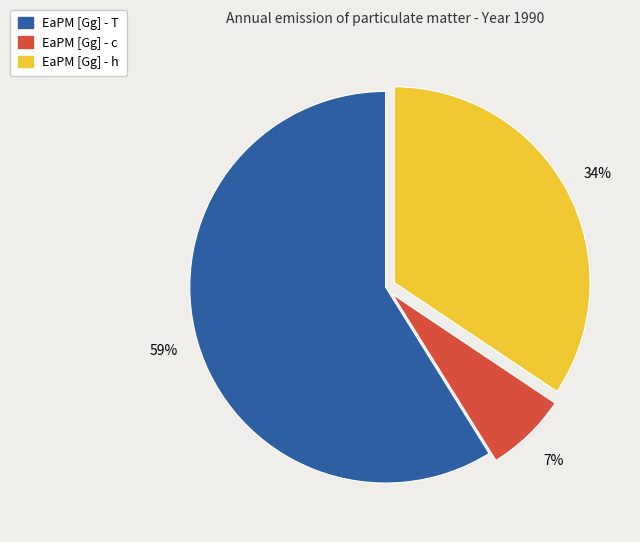

What percentage is the EaPM [Gg] - T slice, to the nearest percent?

59%